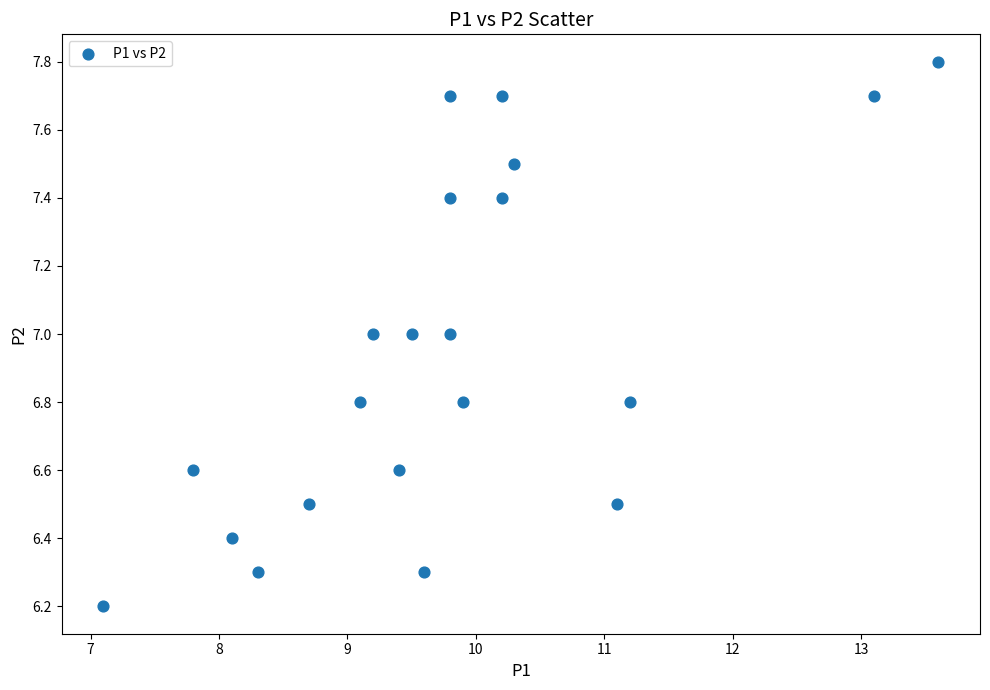

What is the range of X values (max minus min)?

6.5